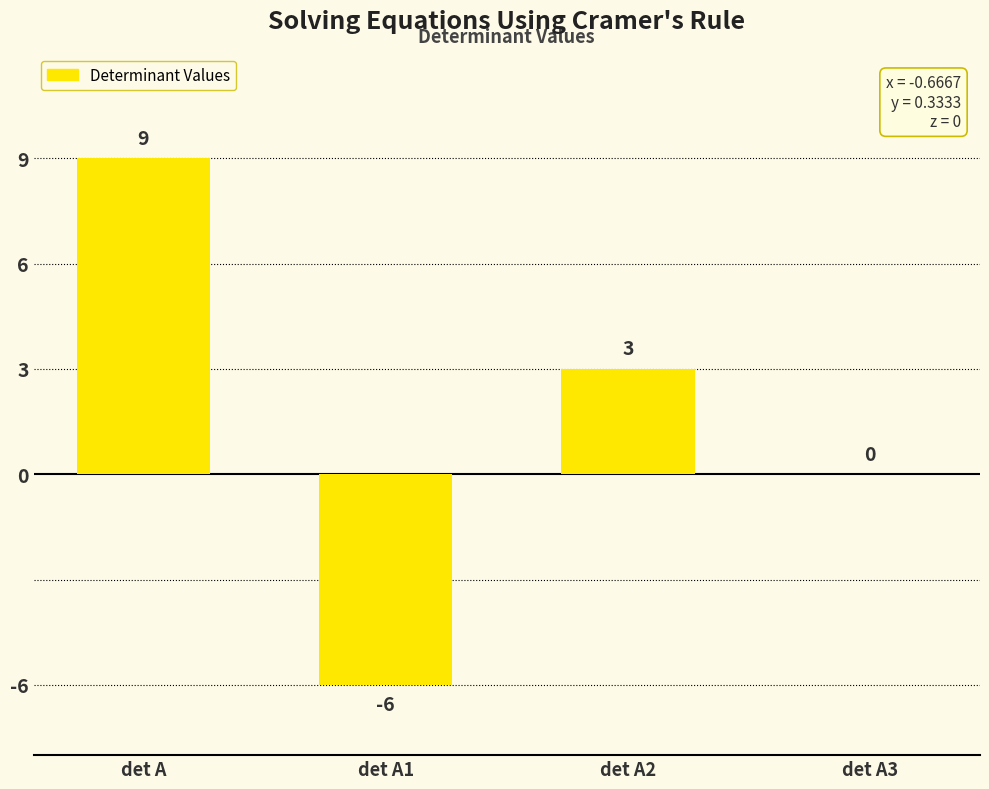

Count the number of data series in this chart.

1